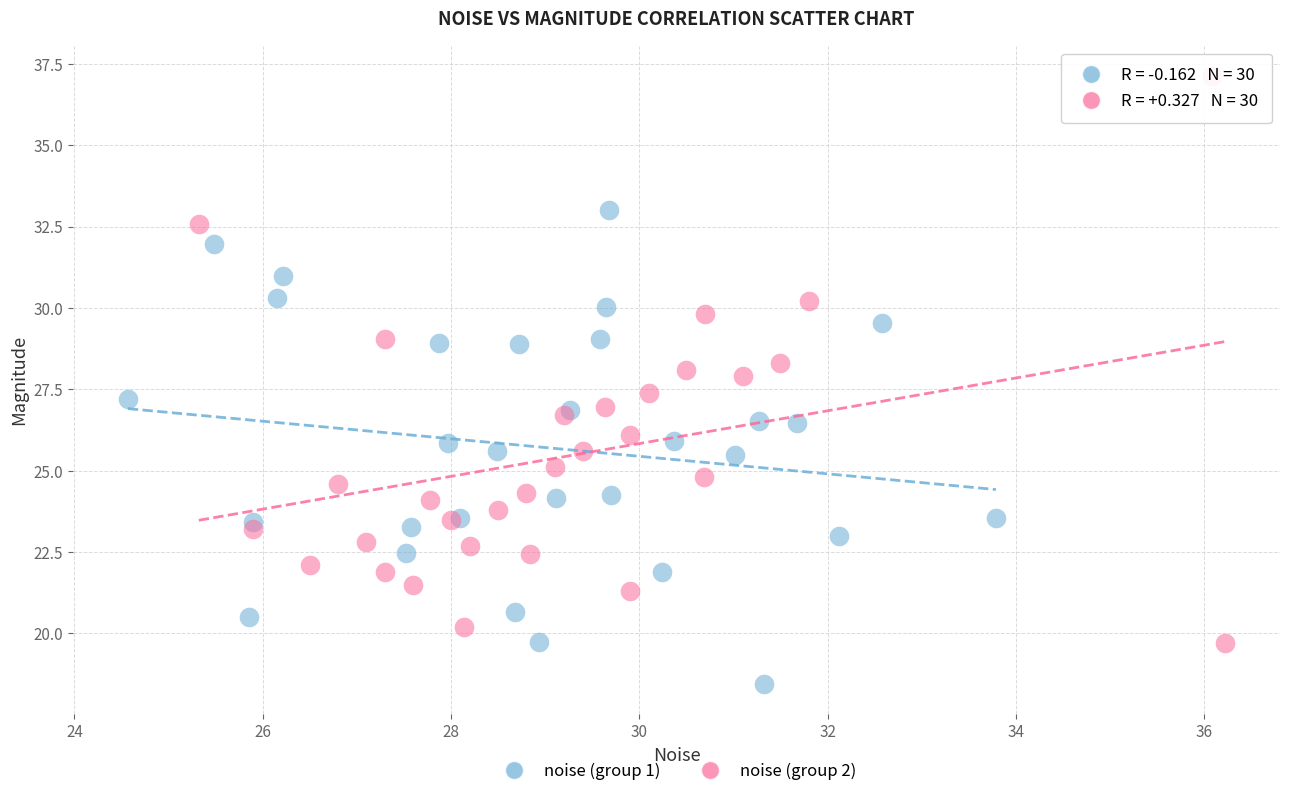

Which series contains the lowest Y value?

noise (group 1)